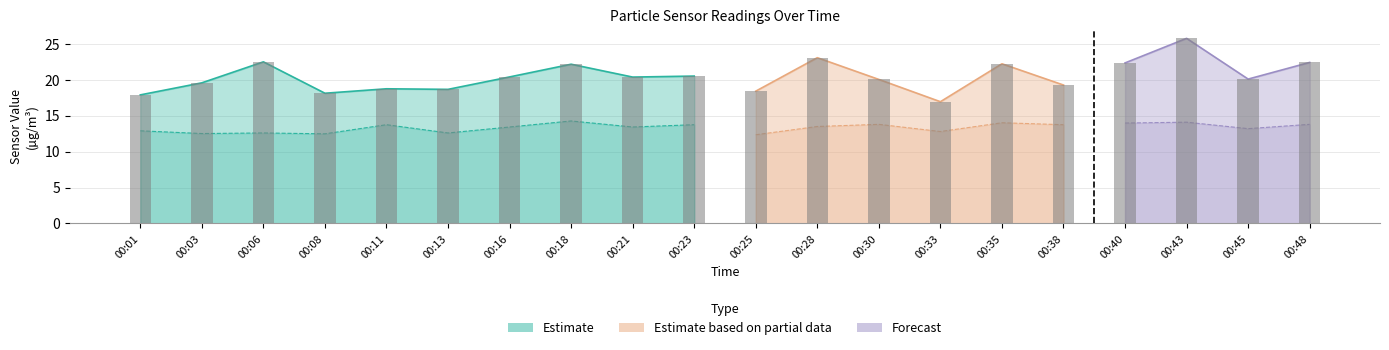

What is the maximum value shown in the chart?

22.5